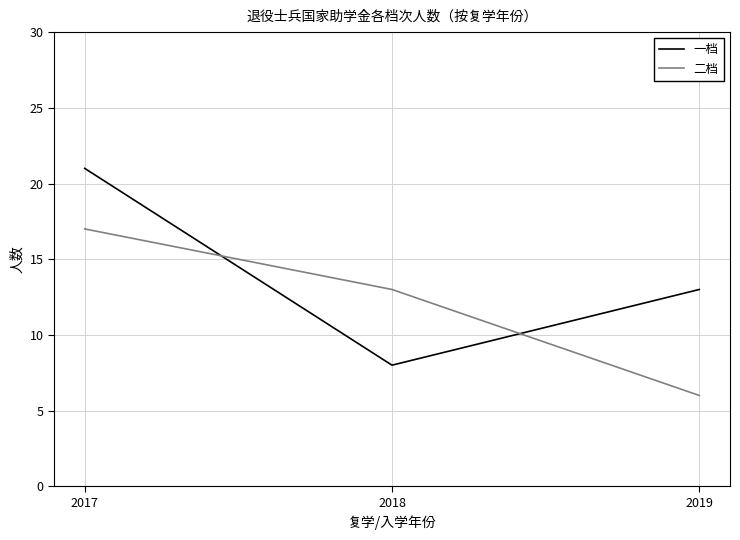

The 一档 series shows 3 at 2018. True or false?

False